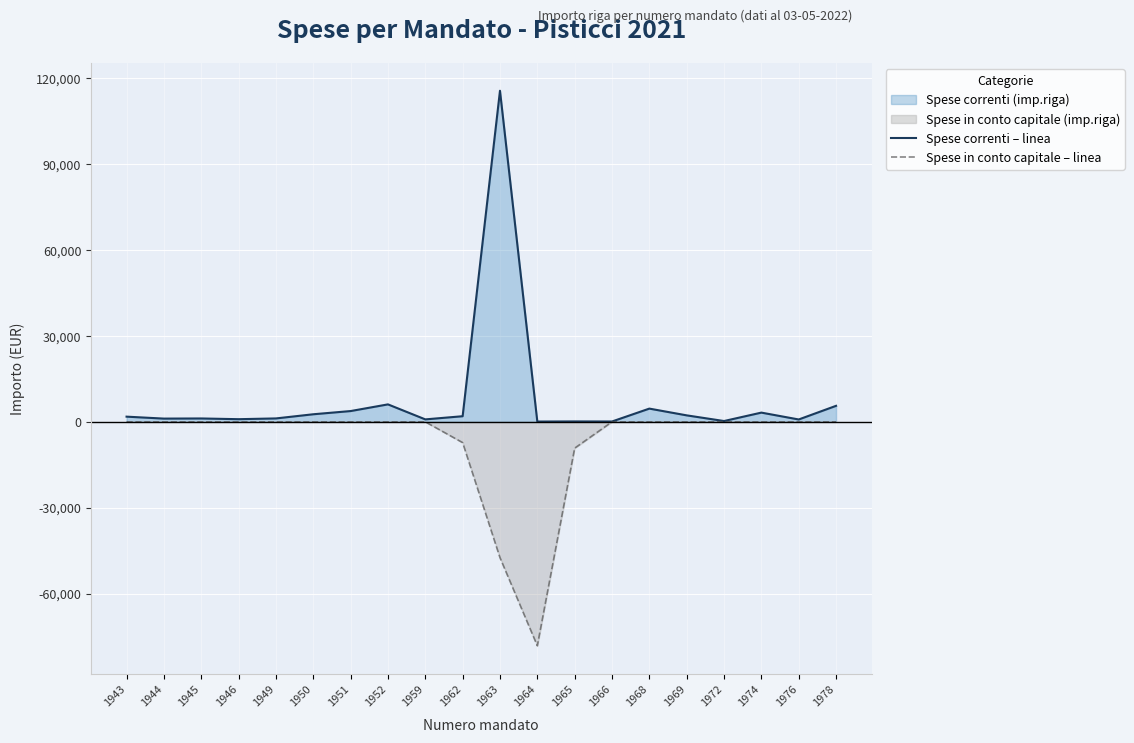

How many lines are shown in the chart?

2